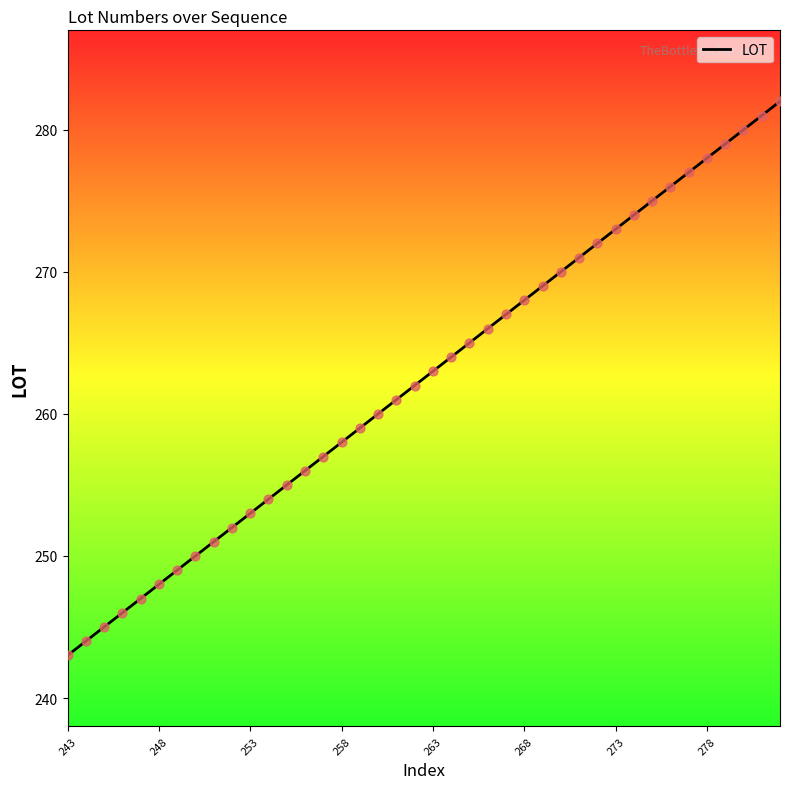

What is the difference between the maximum and minimum values?

39